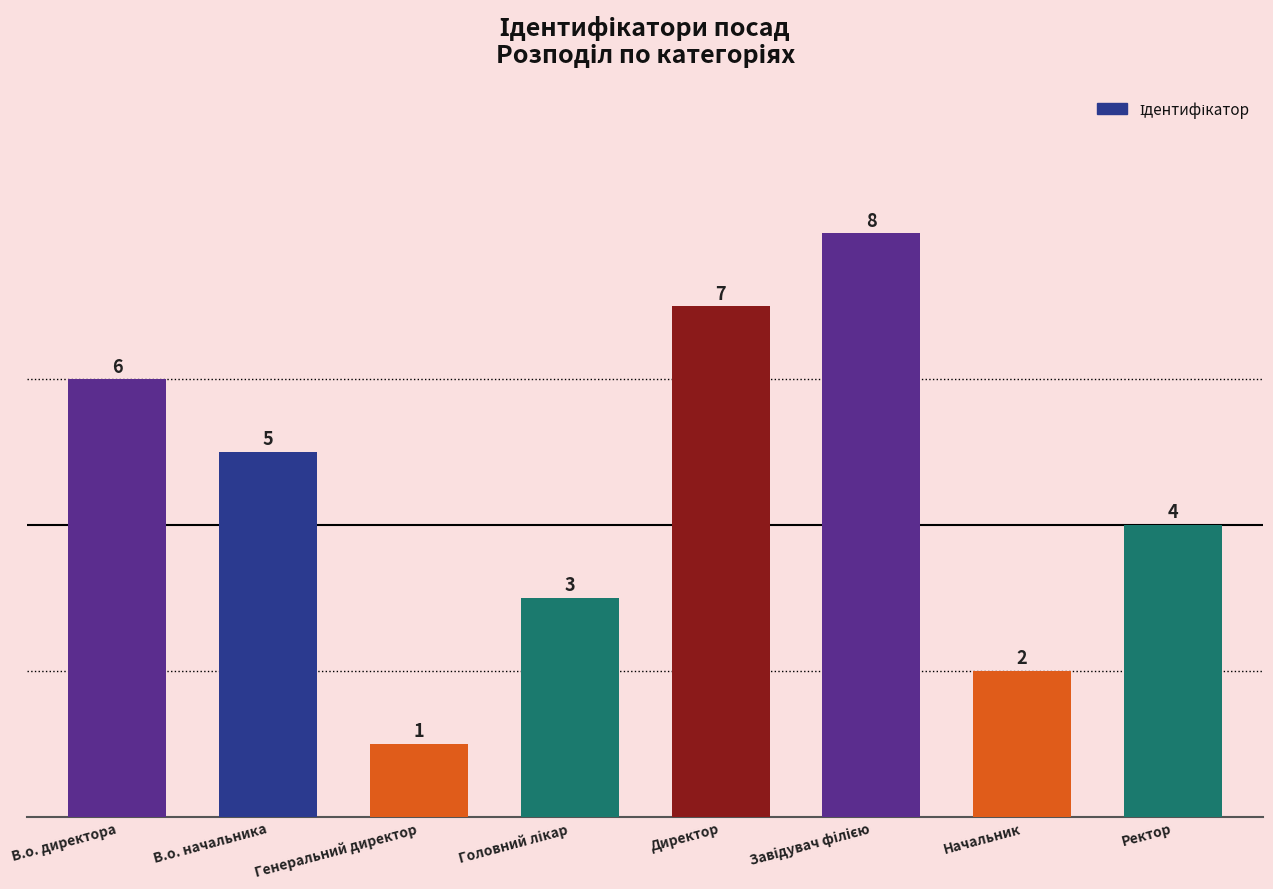

How many data points does each series have?

8